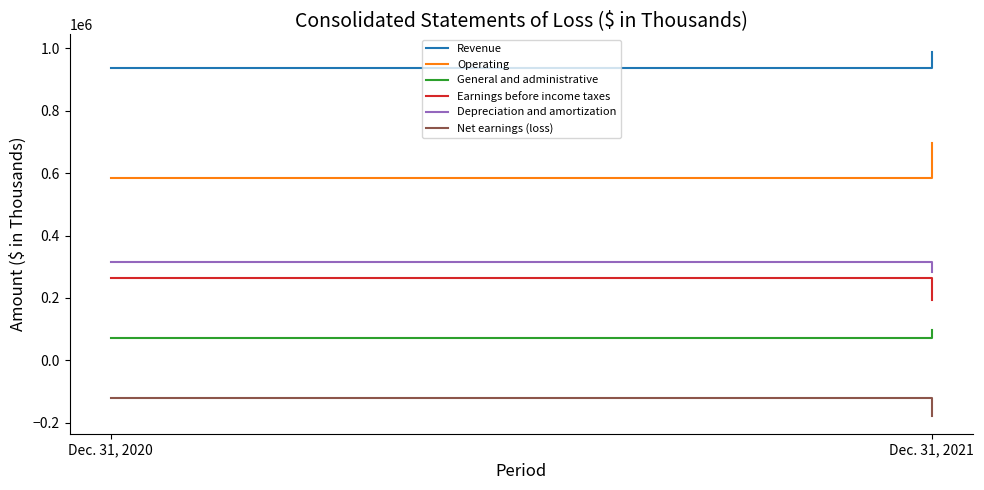

Which category has the lowest value in the Depreciation and amortization series?

Dec. 31, 2021